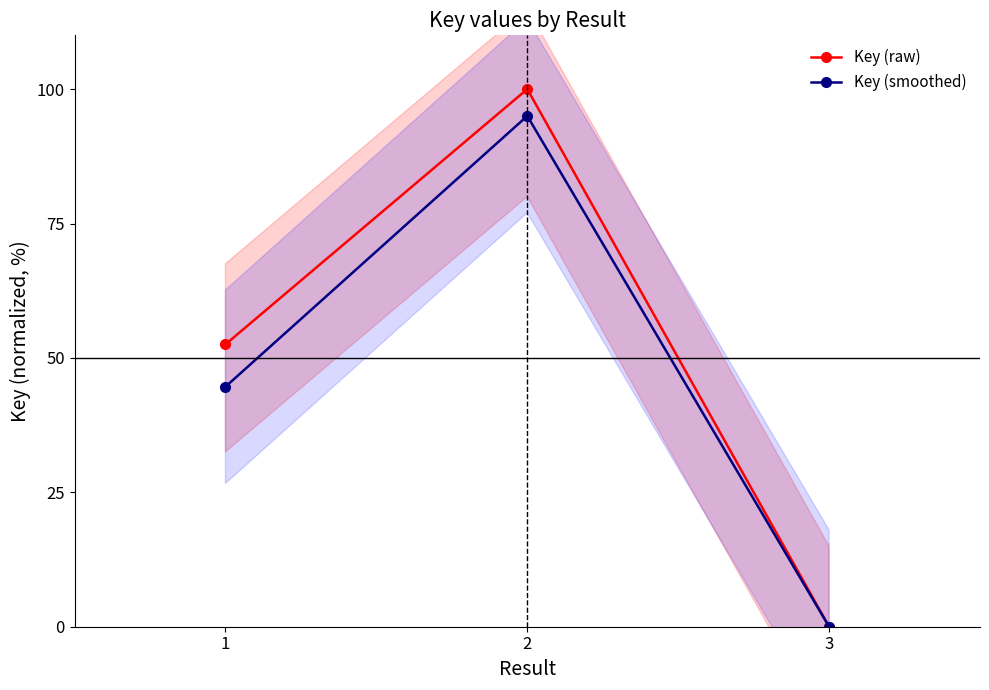

Between 1 and 2, which is larger?

2